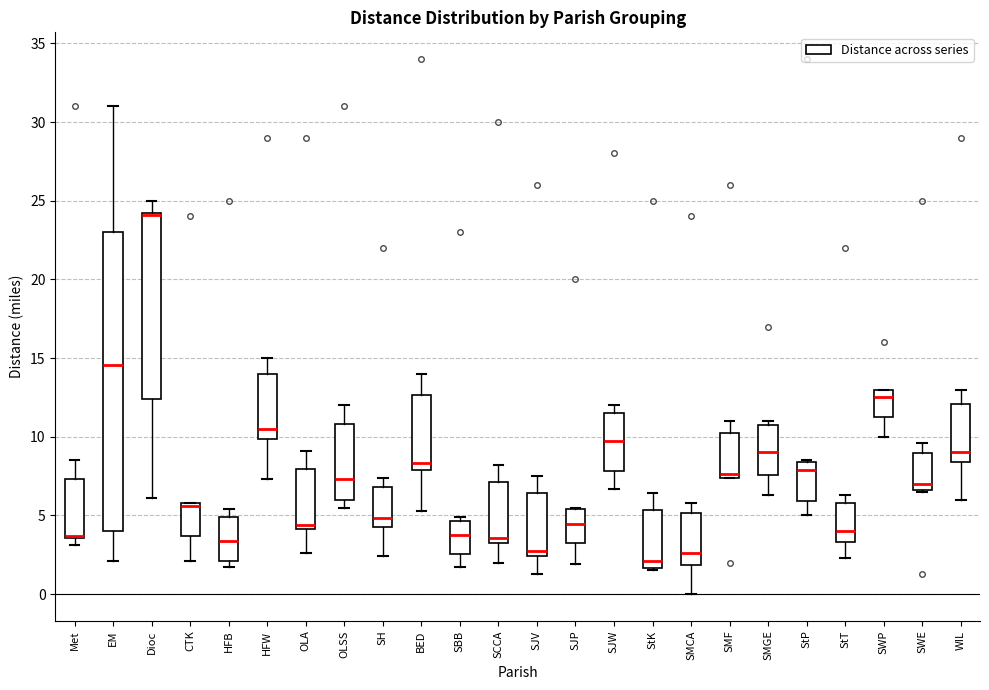

Reading left to right, read every box against the y-axis: the position of its median line, the range the box covers, and the ends of its whiskers. The values are not printed on the chart, so give them approximately, as read against the axis.

Met: median 3.5 (just above the box's lower edge), box 3.5 to 7.5, whiskers 3.0 to 8.5
EM: median 14.5, box 4.0 to 23.0, whiskers 2.0 to 31.0
Dioc: median 24.0 (drawn on the box's upper edge), box 12.5 to 24.0, whiskers 6.0 to 25.0
CTK: median 5.5, box 3.5 to 6.0, whiskers 2.0 to 6.0
HFB: median 3.5, box 2.0 to 5.0, whiskers 1.5 to 5.5
HFW: median 10.5, box 10.0 to 14.0, whiskers 7.5 to 15.0
OLA: median 4.5, box 4.0 to 8.0, whiskers 2.5 to 9.0
OLSS: median 7.5, box 6.0 to 11.0, whiskers 5.5 to 12.0
SH: median 5.0, box 4.5 to 7.0, whiskers 2.5 to 7.5
BED: median 8.5, box 8.0 to 12.5, whiskers 5.5 to 14.0
SBB: median 4.0, box 2.5 to 4.5, whiskers 1.5 to 5.0
SCCA: median 3.5, box 3.0 to 7.0, whiskers 2.0 to 8.0
SJV: median 3.0, box 2.5 to 6.5, whiskers 1.5 to 7.5
SJP: median 4.5, box 3.5 to 5.5, whiskers 2.0 to 5.5
SJW: median 9.5, box 8.0 to 11.5, whiskers 6.5 to 12.0
StK: median 2.0, box 1.5 to 5.5, whiskers 1.5 to 6.5
SMCA: median 2.5, box 2.0 to 5.0, whiskers 0.0 to 6.0
SMF: median 7.5 (just above the box's lower edge), box 7.5 to 10.0, whiskers 7.5 to 11.0
SMGE: median 9.0, box 7.5 to 10.5, whiskers 6.5 to 11.0
StP: median 8.0, box 6.0 to 8.5, whiskers 5.0 to 8.5
StT: median 4.0, box 3.5 to 6.0, whiskers 2.5 to 6.5
SWP: median 12.5, box 11.5 to 13.0, whiskers 10.0 to 13.0
SWE: median 7.0, box 6.5 to 9.0, whiskers 6.5 to 9.5
WIL: median 9.0, box 8.5 to 12.0, whiskers 6.0 to 13.0